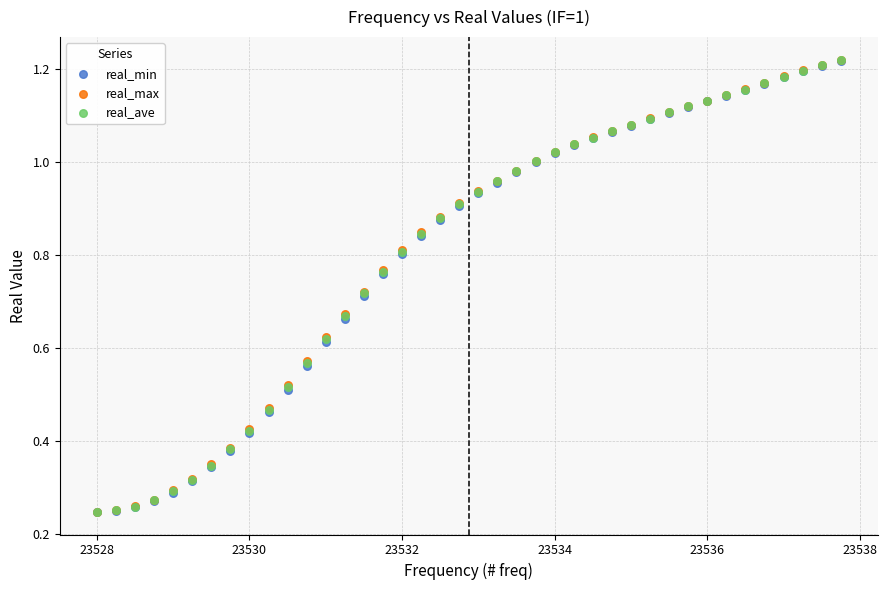

What are all the series names shown in the legend?

real_min, real_max, real_ave